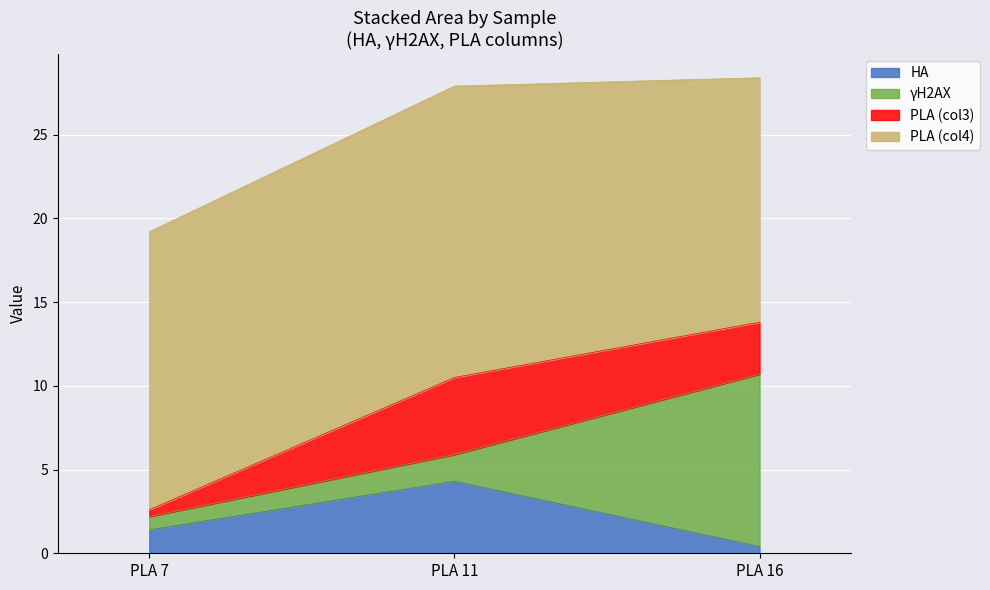

Reading left to right, extract all data points from this chart.

HA: 1.4	4.3	0.4
γH2AX: 0.8	1.6	10.3
PLA_3: 0.4	4.6	3.1
PLA_4: 16.6	17.4	14.6